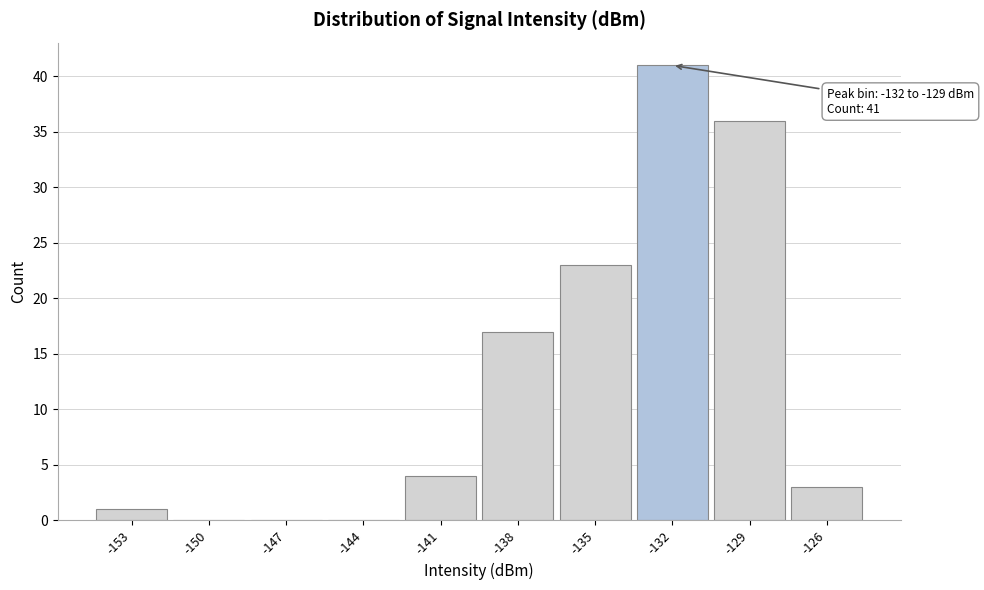

Reading right to left, what are all the values shown in this chart?

-126=3	-129=36	-132=41	-135=23	-138=17	-141=4	-144=0	-147=0	-150=0	-153=1